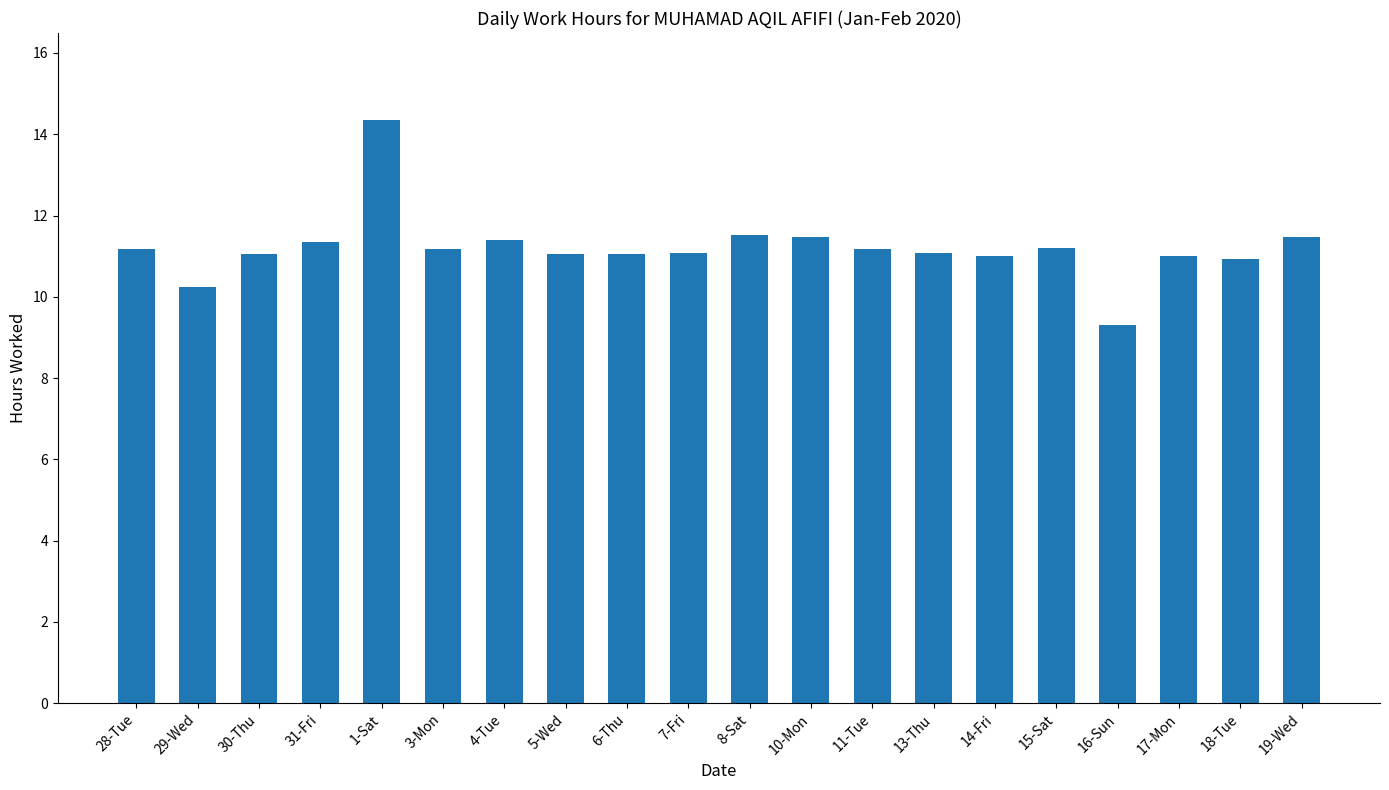

What is the sum of the values at 30-Thu and 11-Tue?

22.2